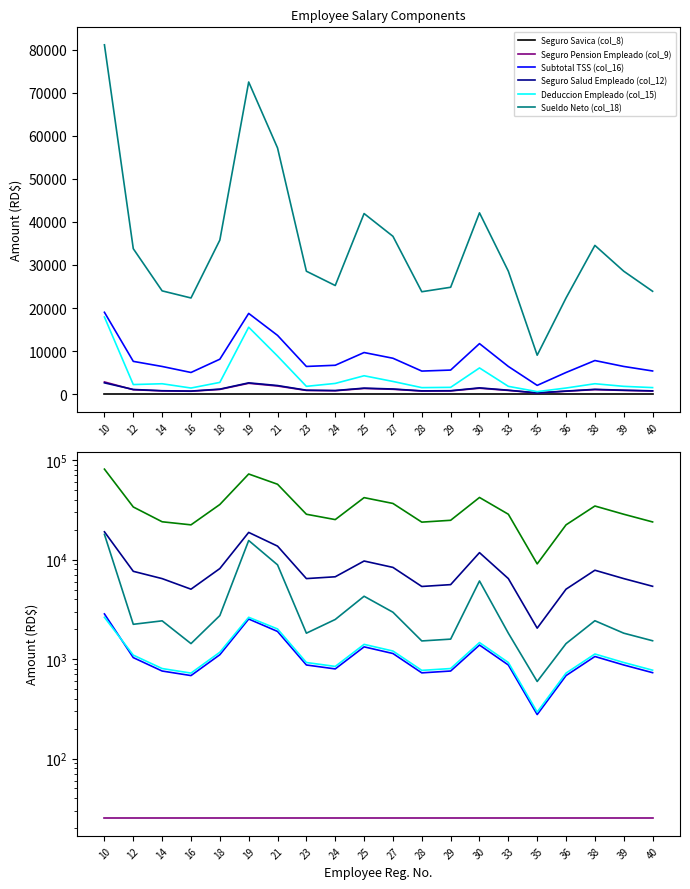

What are all the series names shown in the legend?

Seguro Savica (col_8), Seguro Pension Empleado (col_9), Subtotal TSS (col_16), Seguro Salud Empleado (col_12), Deduccion Empleado (col_15), Sueldo Neto (col_18)